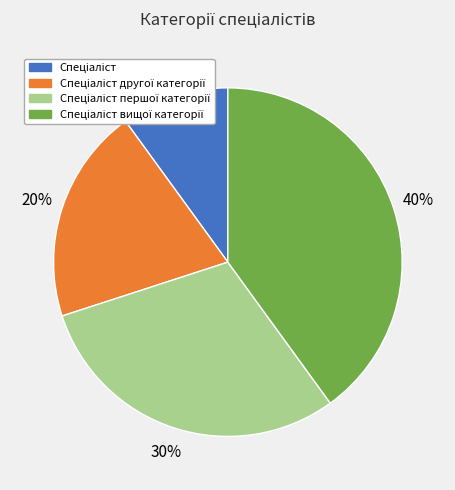

Is there a majority slice in this chart?

No